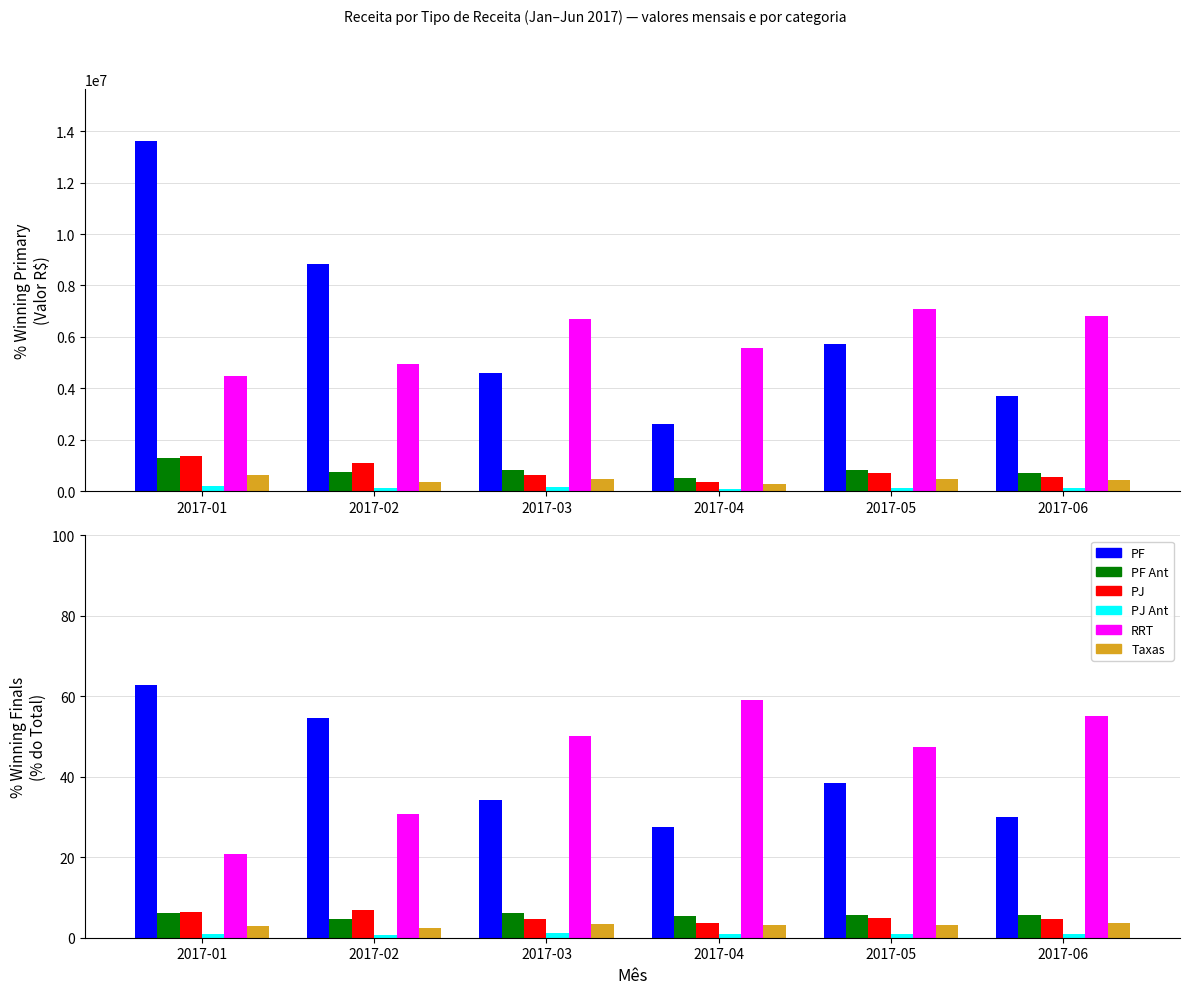

The value of PJ at 2017-03 is 2.0. True or false?

False